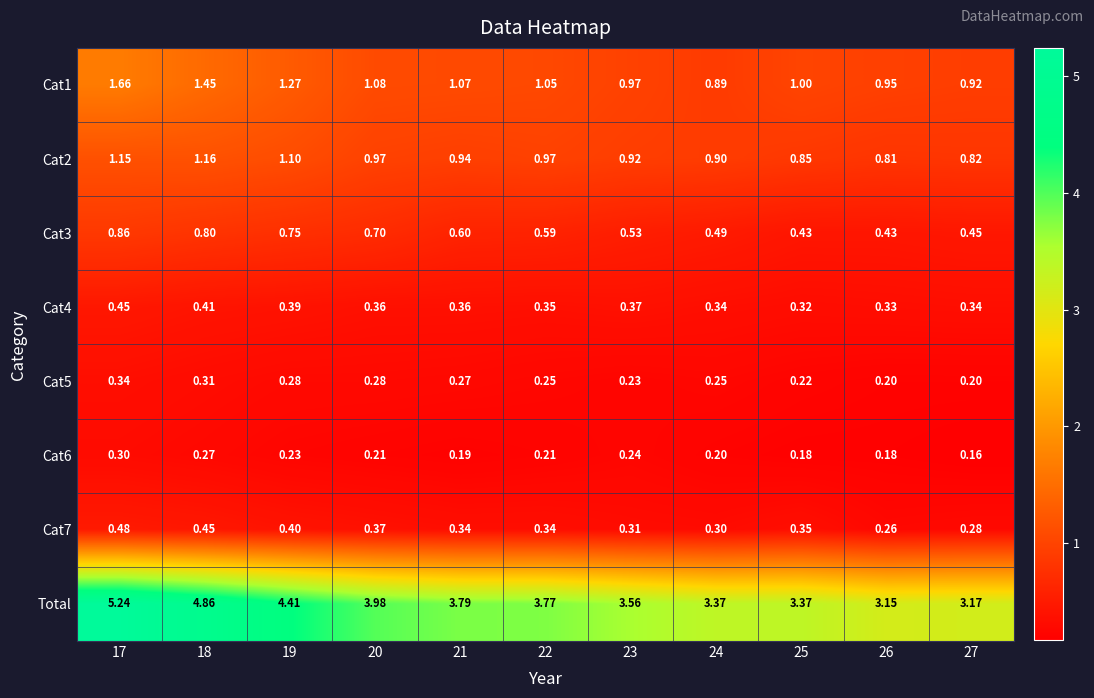

Is the value of Total at 25 greater than the value of Cat7 at 27?

Yes